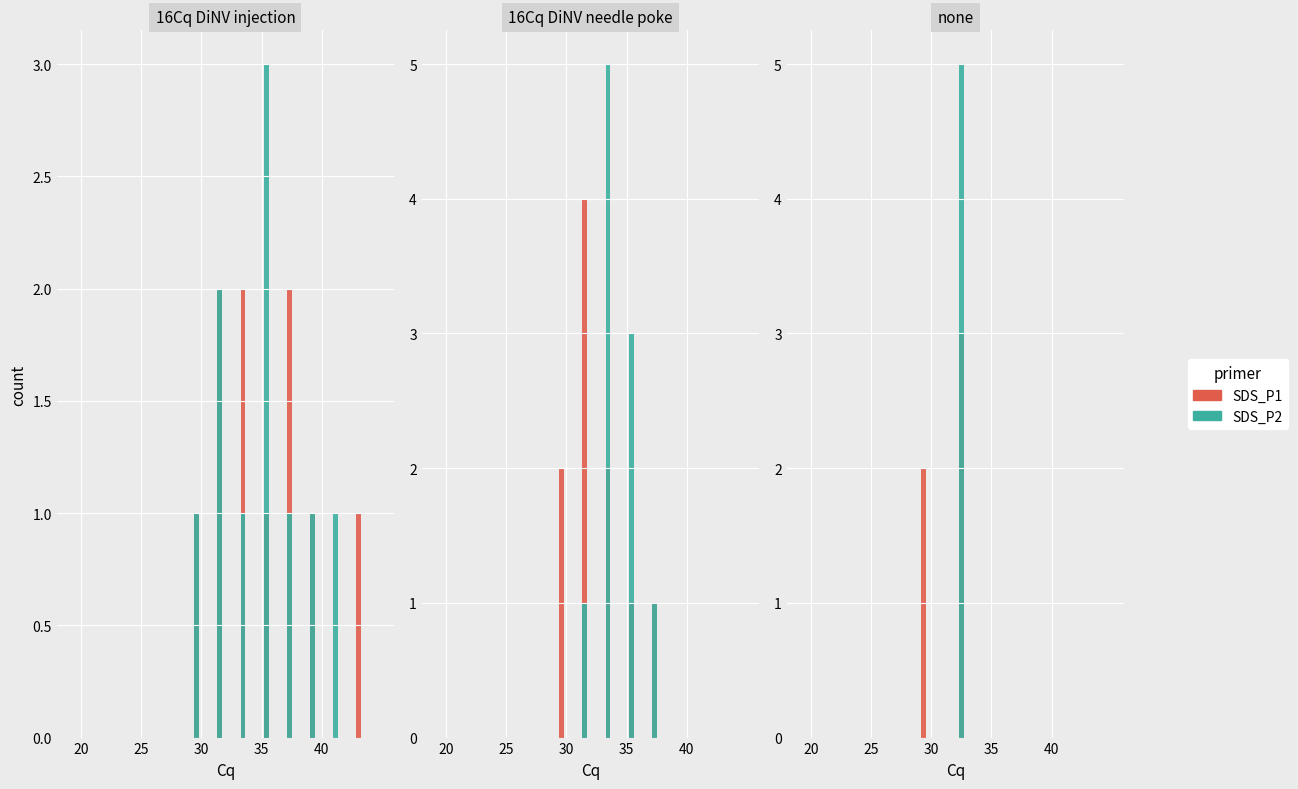

Does the chart contain stacked bars?

No